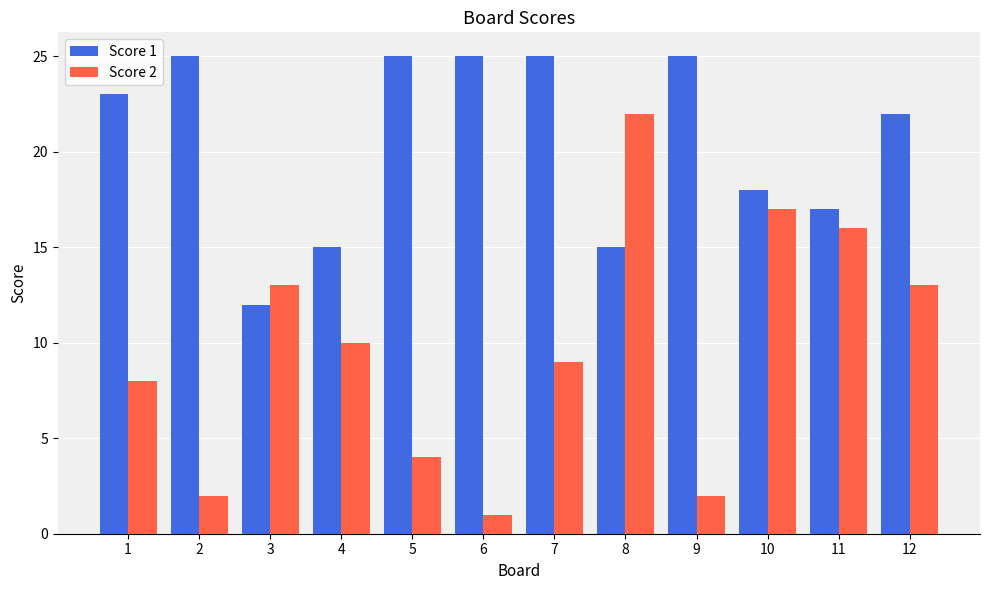

Reading left to right, what are all the values shown in this chart?

Score 1: 23	25	12	15	25	25	25	15	25	18	17	22
Score 2: 8	2	13	10	4	1	9	22	2	17	16	13